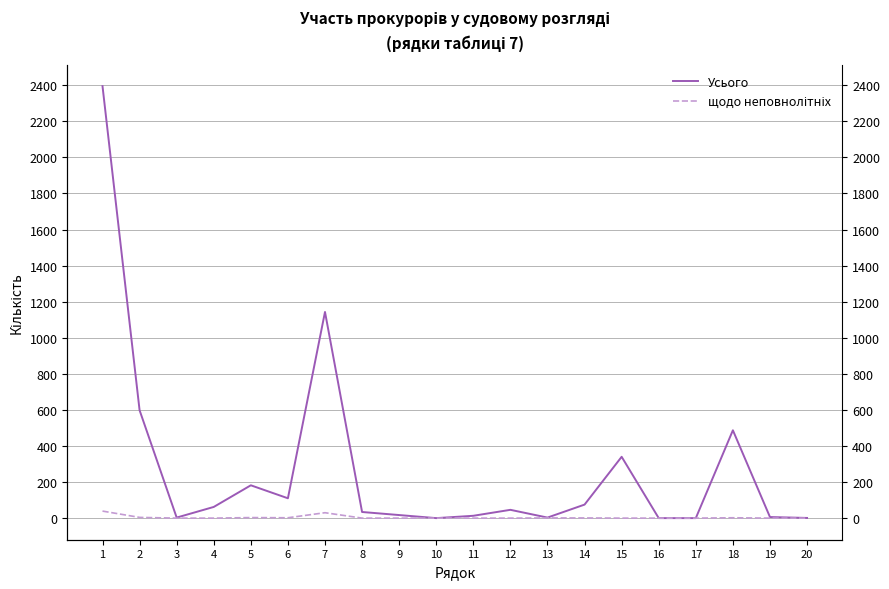

In Усього, how many points are lower than both neighbors (excluding endpoints)?

4